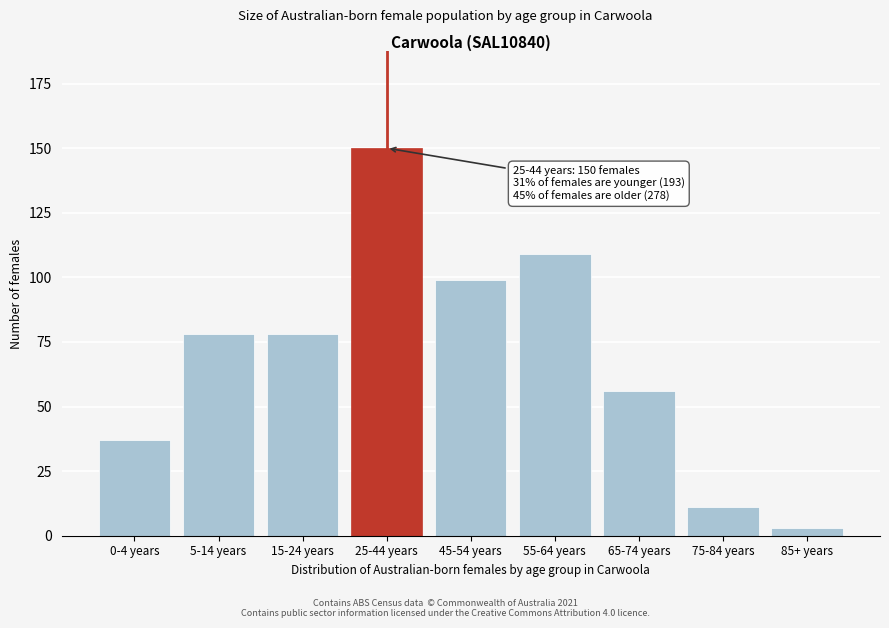

Reading left to right, list all the values displayed in this chart.

37	78	78	150	99	109	56	11	3